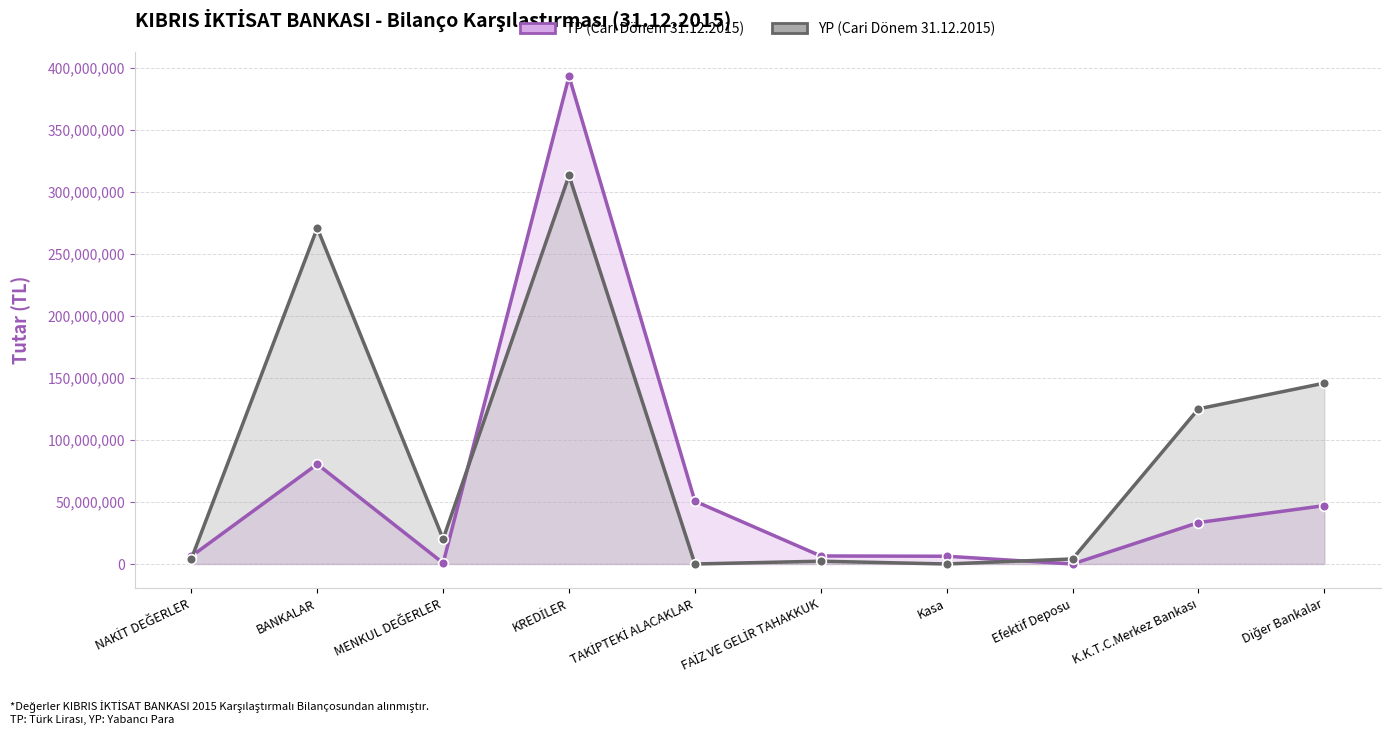

At which category does the chart reach its minimum across all series?

Efektif Deposu